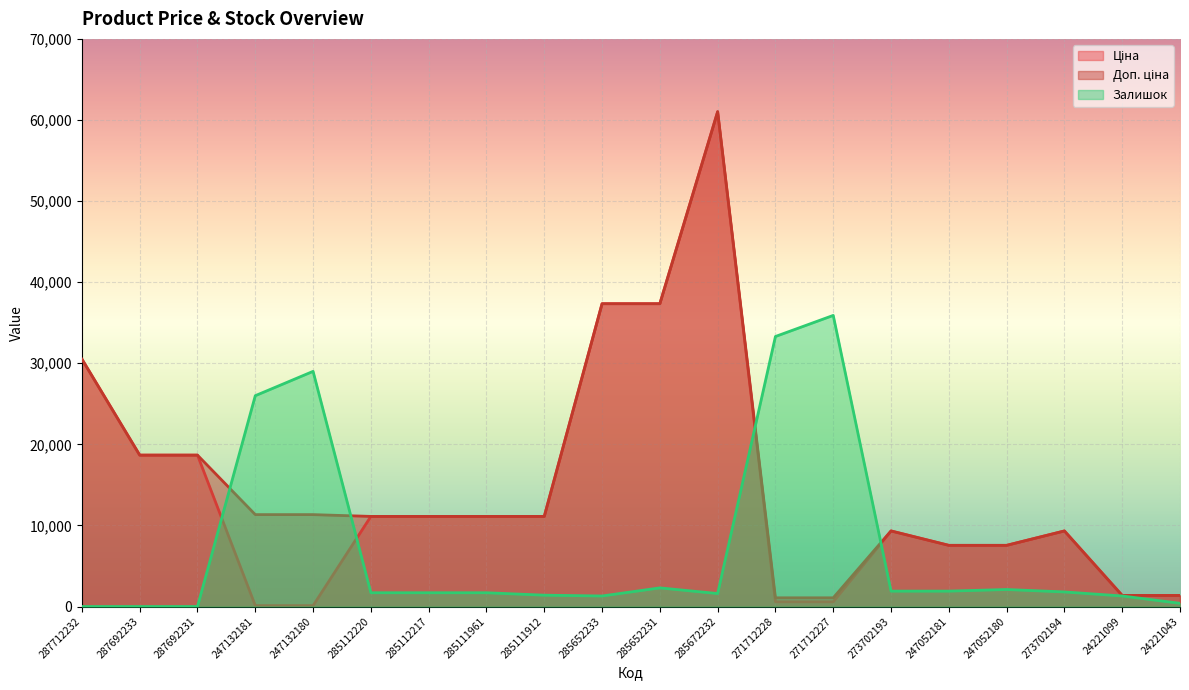

Is it true that Доп. ціна equals 2318.9 at 24221043?

False